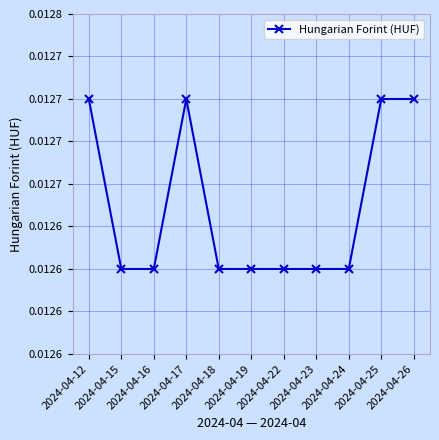

Is this an area chart (filled region under the line)?

No